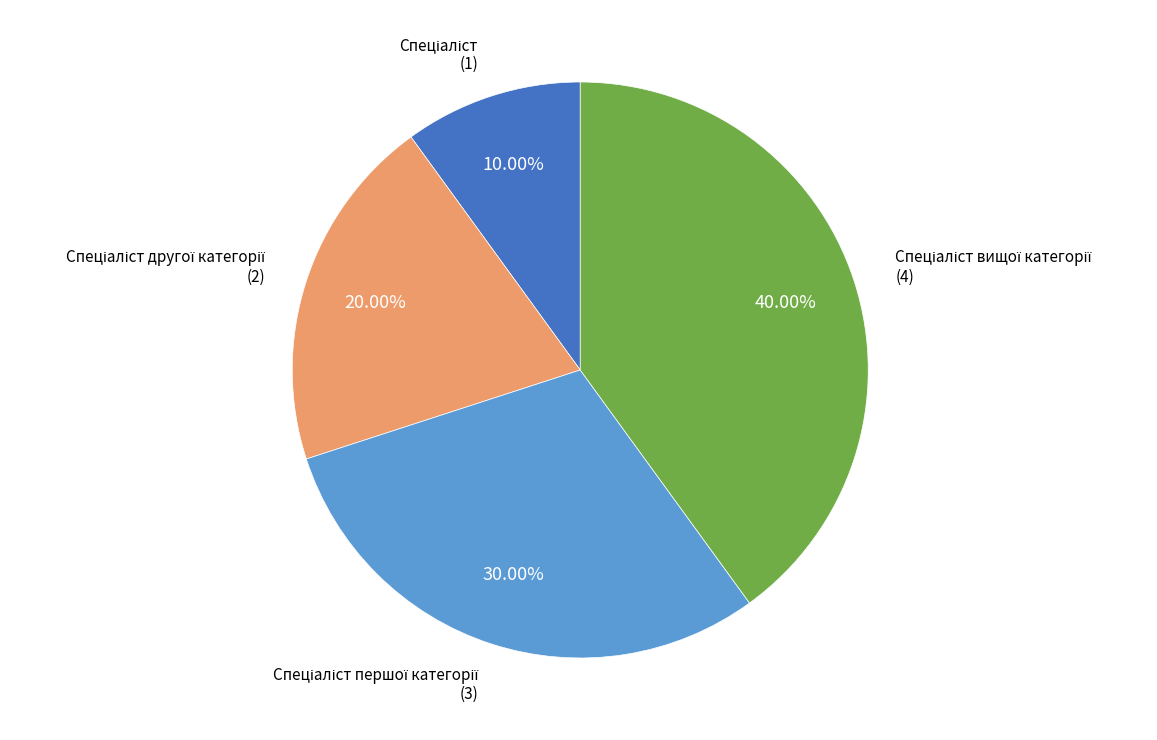

How many segments does this pie chart have?

4